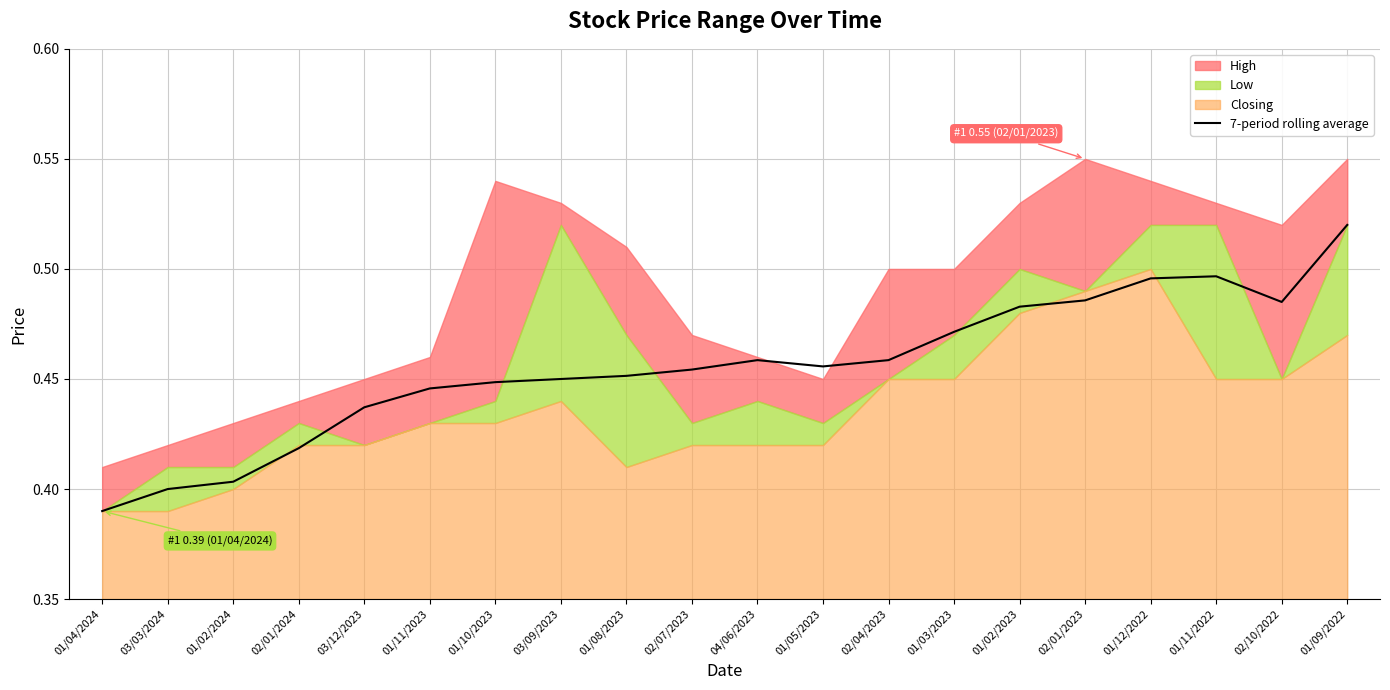

Reading right to left, what are all the values shown in this chart?

01/09/2022=0.5	02/10/2022=0.5	01/11/2022=0.5	01/12/2022=0.5	02/01/2023=0.5	01/02/2023=0.5	01/03/2023=0.5	02/04/2023=0.5	01/05/2023=0.5	04/06/2023=0.5	02/07/2023=0.5	01/08/2023=0.5	03/09/2023=0.4	01/10/2023=0.4	01/11/2023=0.4	03/12/2023=0.4	02/01/2024=0.4	01/02/2024=0.4	03/03/2024=0.4	01/04/2024=0.4